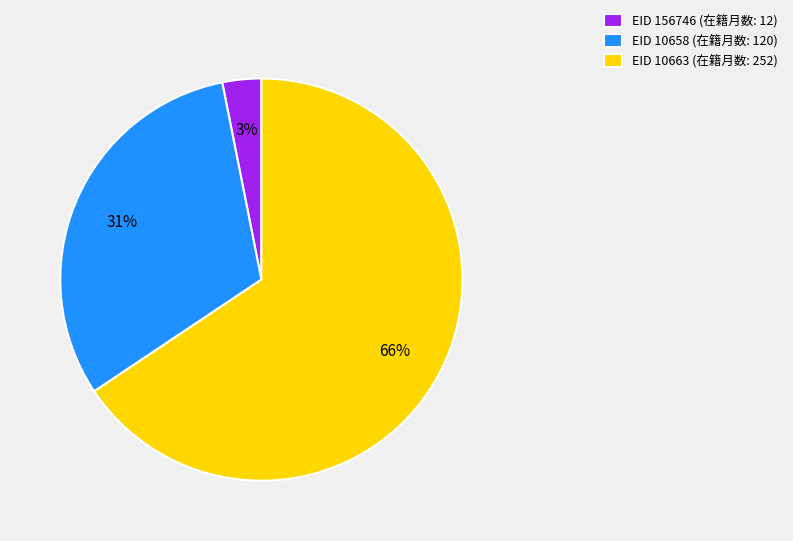

Combined, do EID 10663 (在籍月数: 252) and EID 156746 (在籍月数: 12) account for over 50%?

Yes